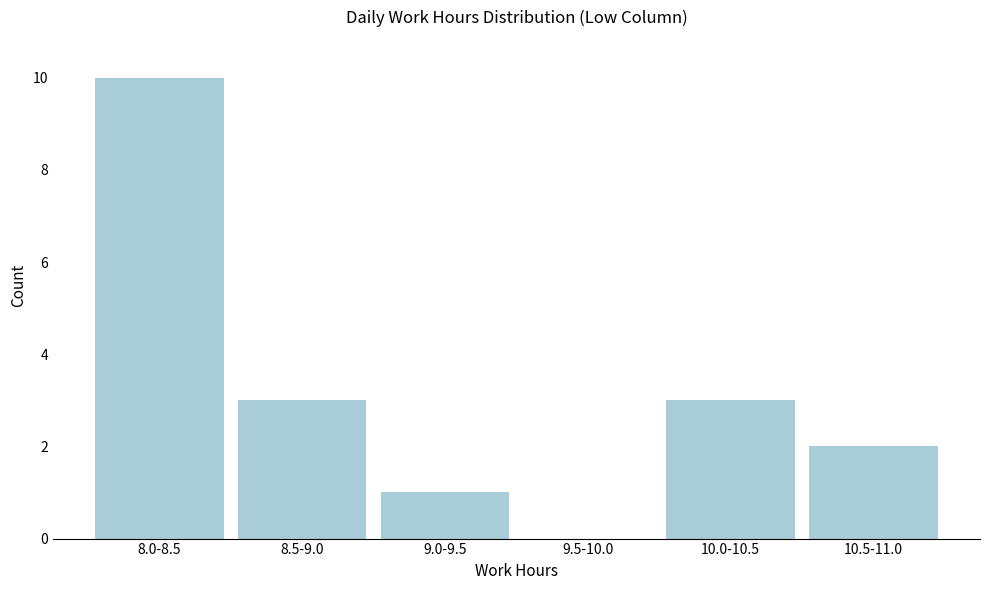

Reading left to right, list all the values displayed in this chart.

8.0-8.5=10	8.5-9.0=3	9.0-9.5=1	9.5-10.0=0	10.0-10.5=3	10.5-11.0=2